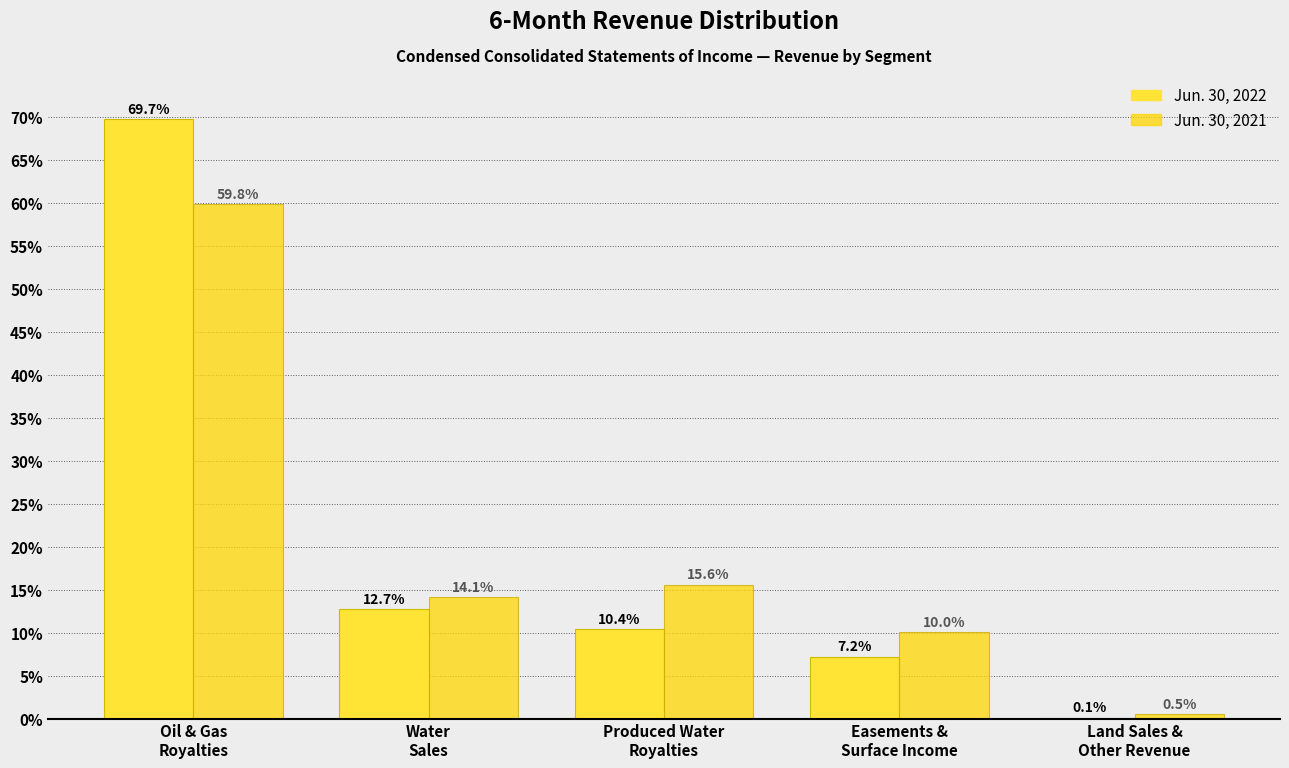

What is the sum of all Jun. 30, 2021 values?

100.0